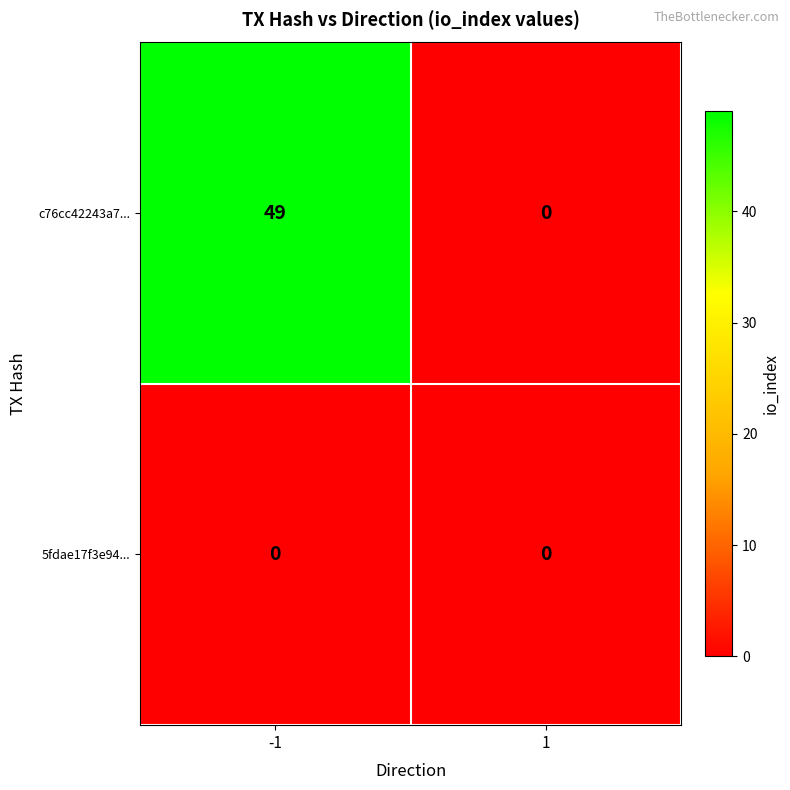

At -1, list the series in order from smallest to largest.

5fdae17f3e94..., c76cc42243a7...